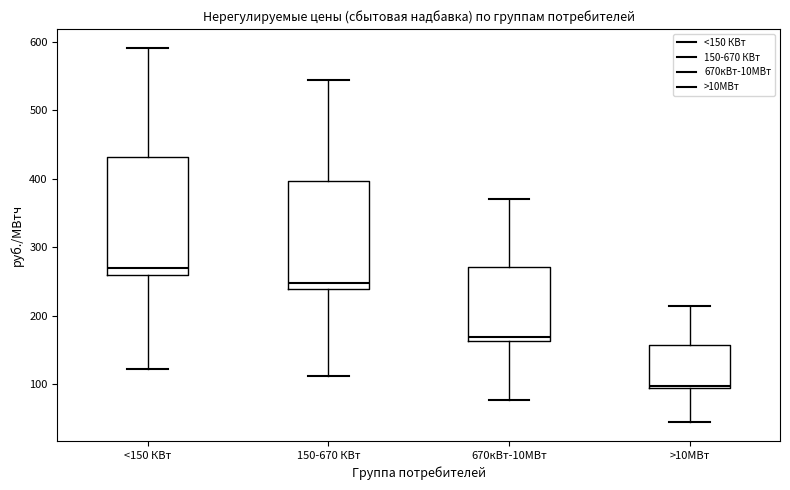

Reading left to right, read every box against the y-axis: the position of its median line, the range the box covers, and the ends of its whiskers. The values are not printed on the chart, so give them approximately, as read against the axis.

<150 КВт: median 270, box 260 to 430, whiskers 120 to 590
150-670 КВт: median 250, box 240 to 400, whiskers 110 to 540
670кВт-10МВт: median 170, box 160 to 270, whiskers 80 to 370
>10МВт: median 100, box 90 to 160, whiskers 40 to 210